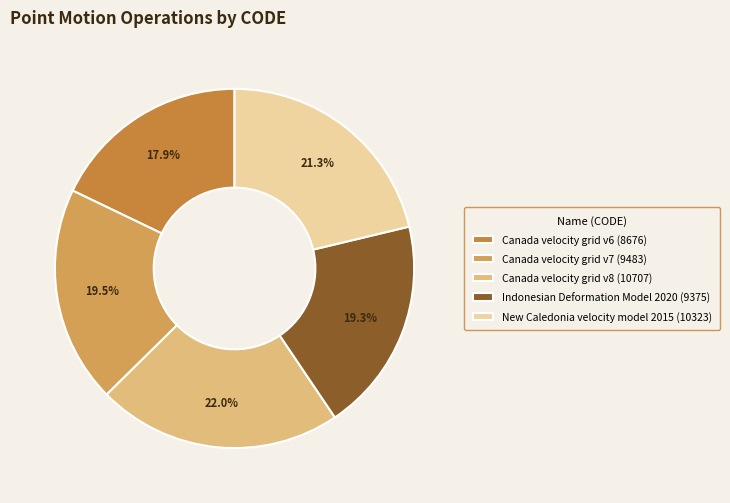

Is there a majority slice in this chart?

No